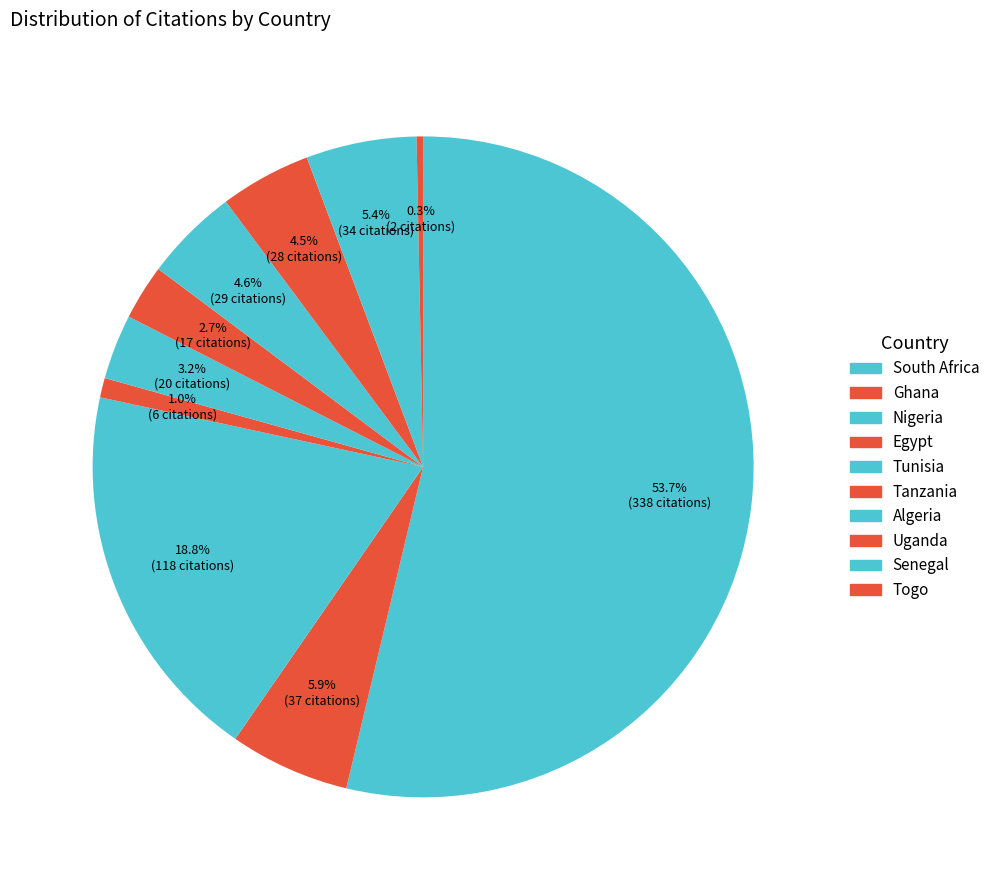

Is there any slice that represents more than half of the pie?

Yes